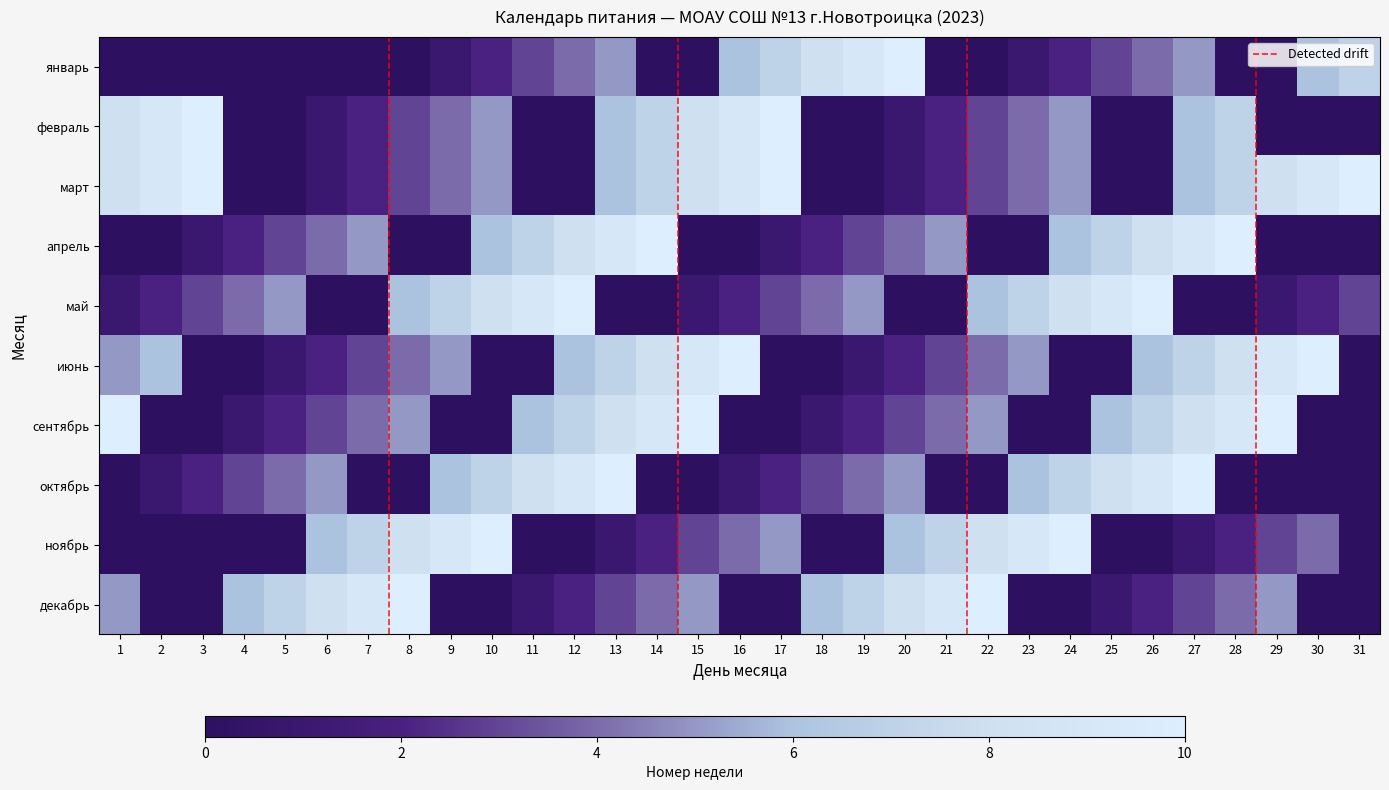

Which series changed the most between 8 and 21?

май